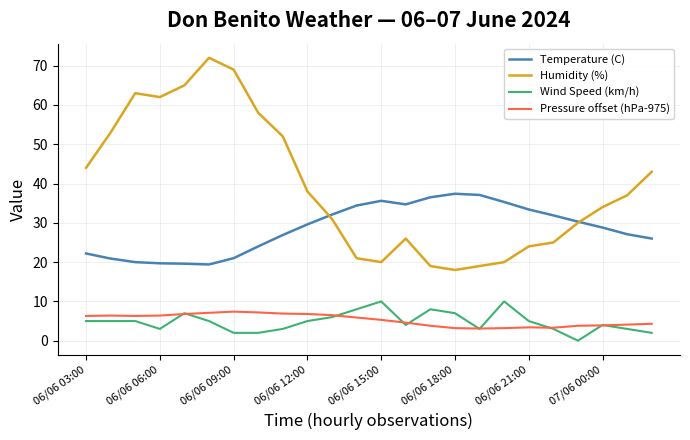

Which series has the largest total across all categories?

Humidity (%)